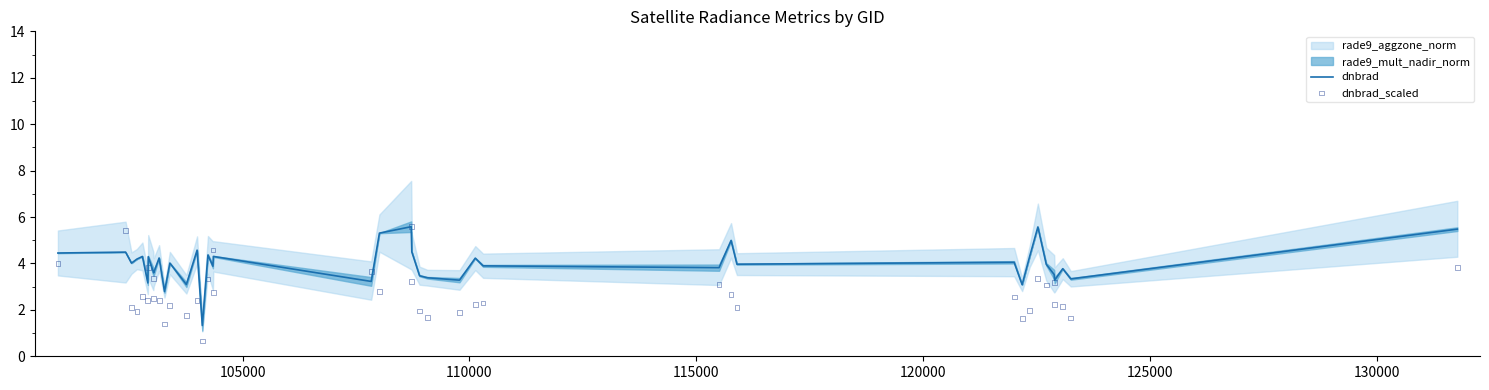

Which series has the widest spread of Y values?

dnbrad_scaled